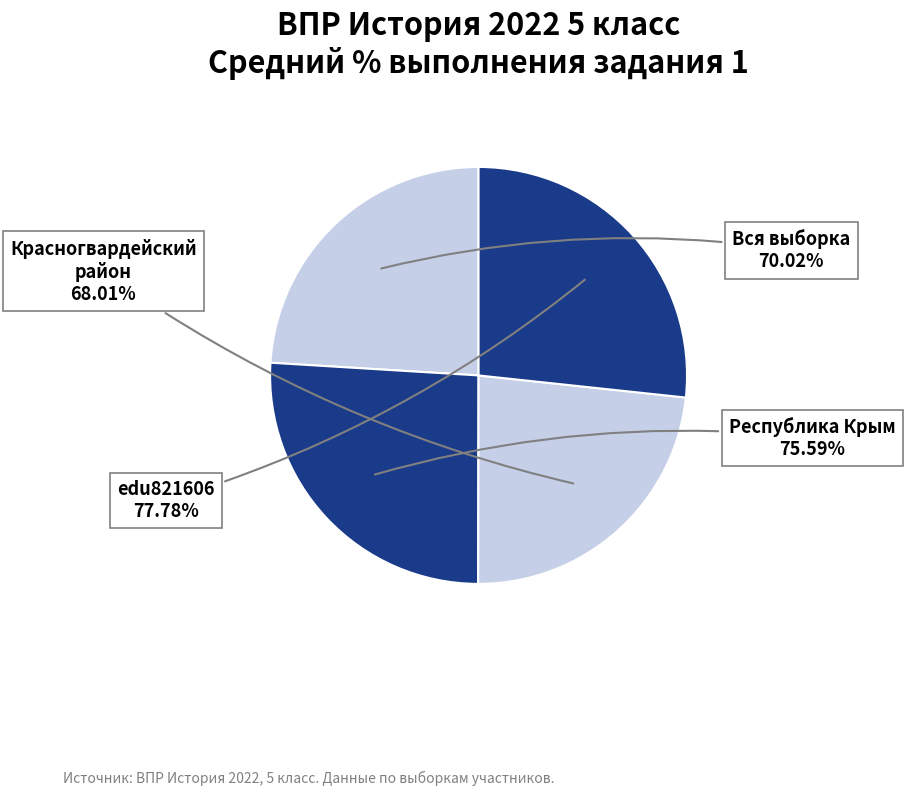

Rank the categories by value from highest to lowest.

edu821606, Республика Крым, Вся выборка, Красногвардейский муниципальный район